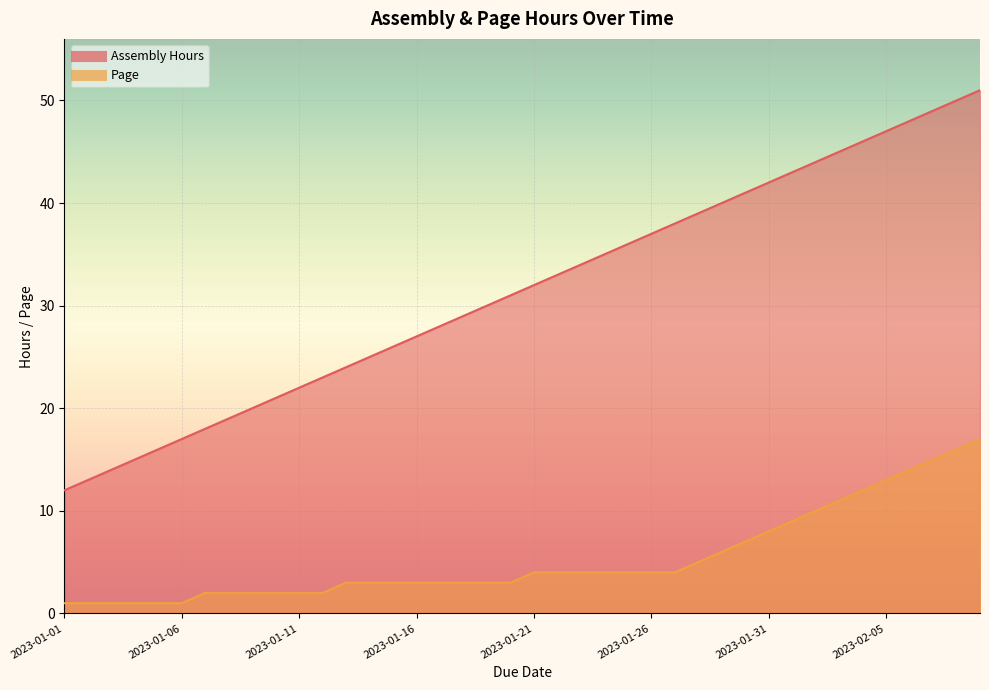

Where does the Page series first go above 4?

2023-01-28